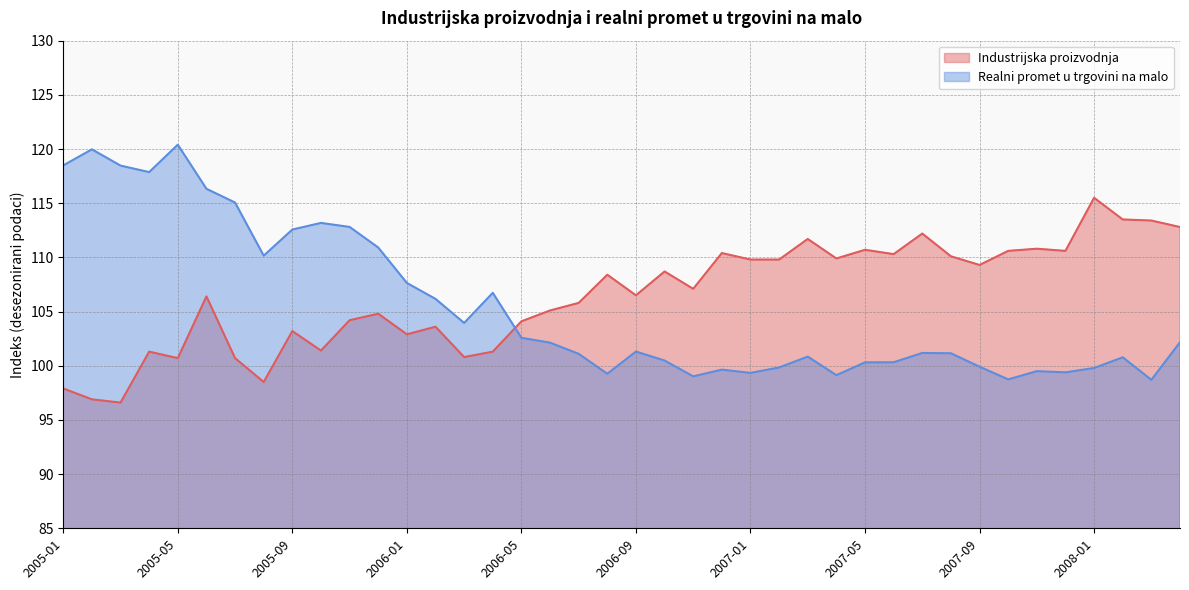

Which series has the widest spread of values?

Realni promet u trgovini na malo